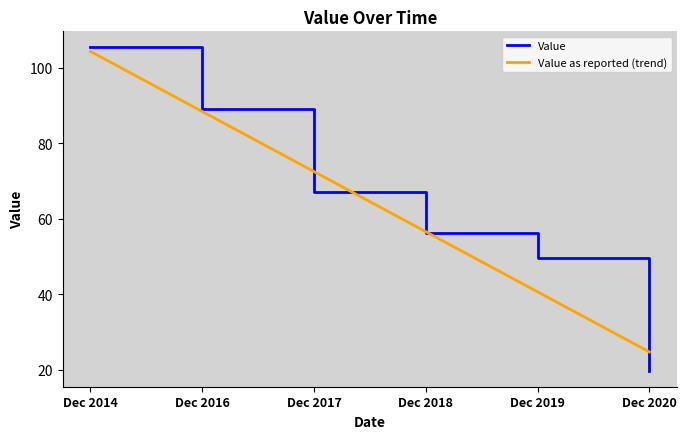

Which label corresponds to the smallest value in the chart?

Dec 2020